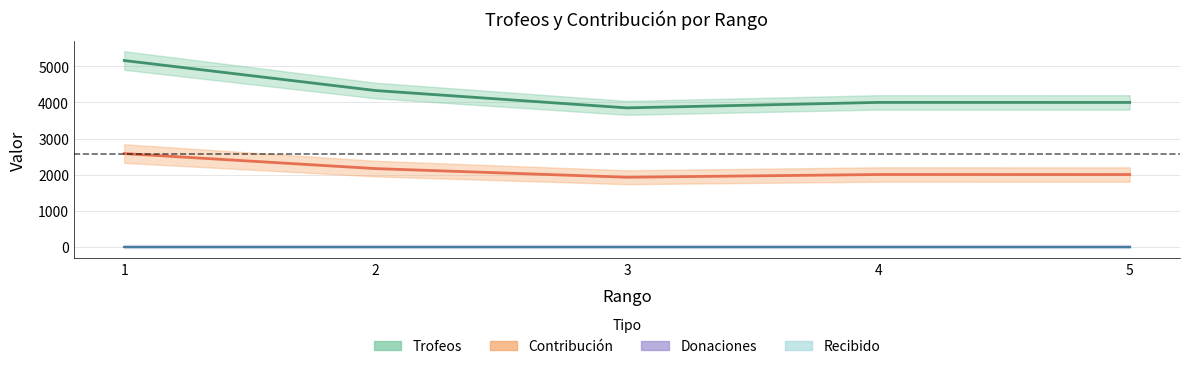

What is the difference between the Trofeos values at 5 and 4?

1